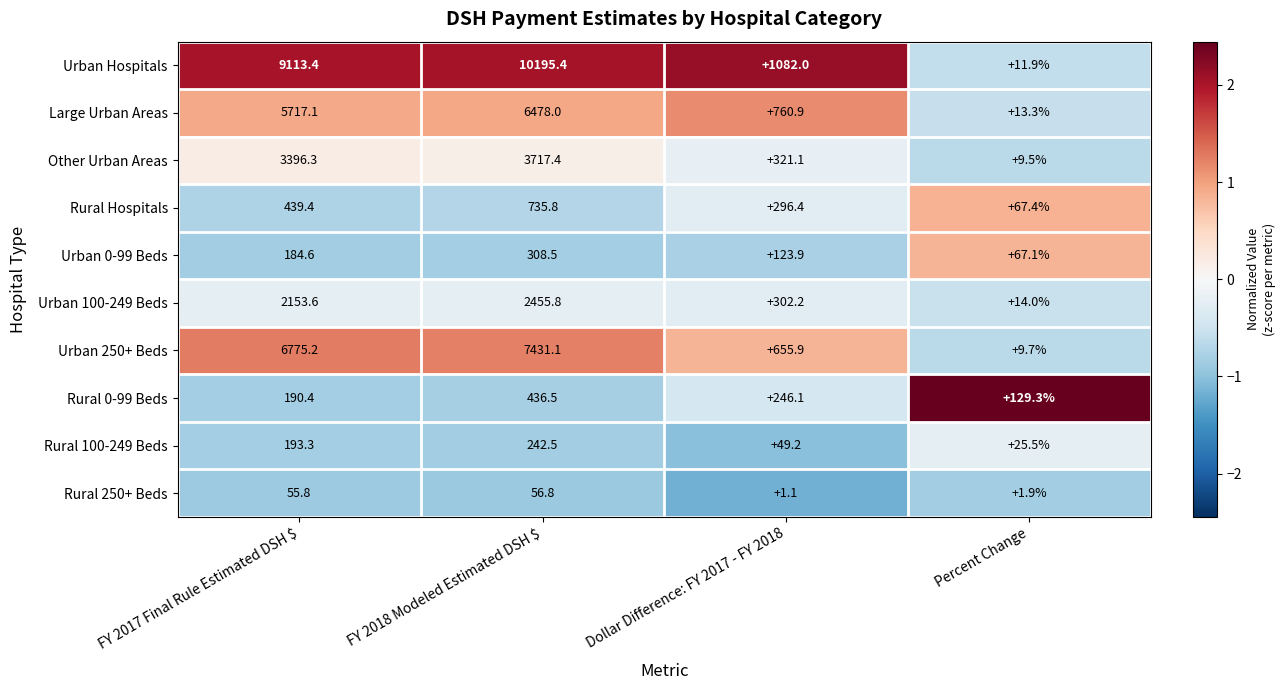

Is it true that Large Urban Areas equals 299.9 at Dollar Difference: FY 2017 - FY 2018?

False